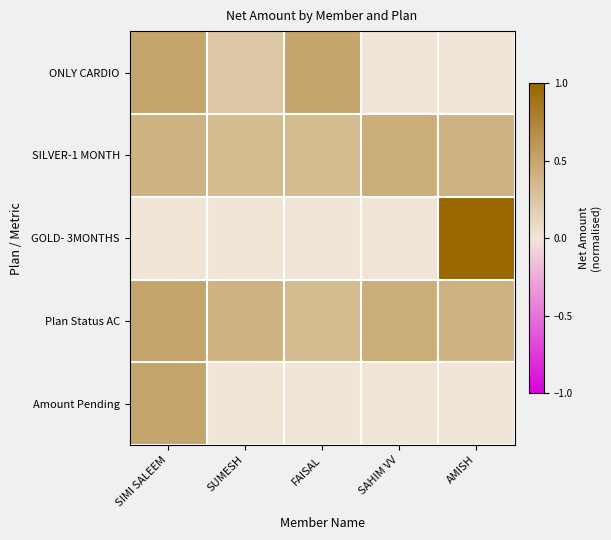

At which category is the sum across all series the highest?

SIMI SALEEM